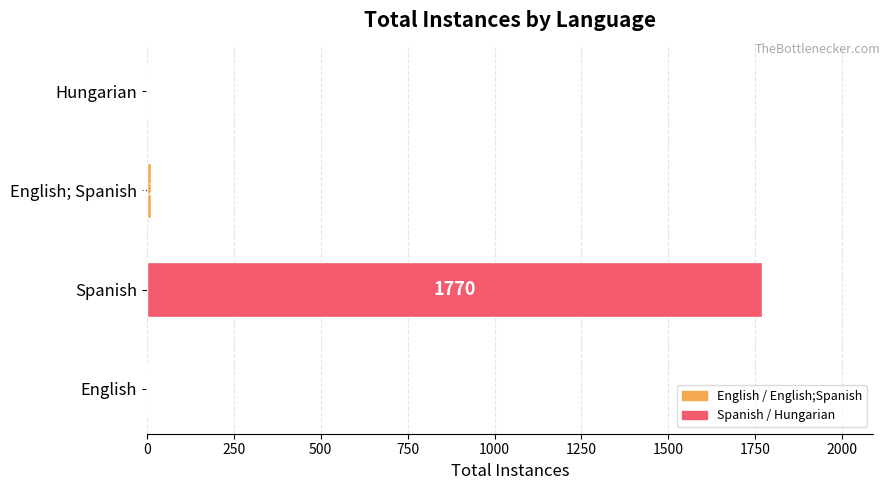

Count the number of data series in this chart.

1